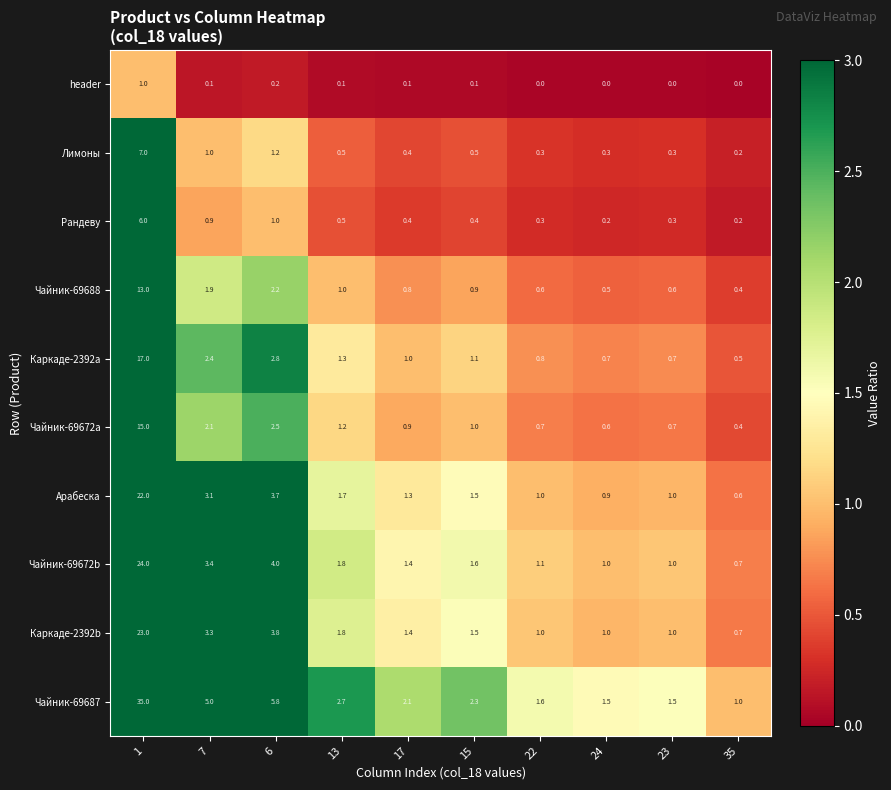

What value does the Арабеска series have at 7?

3.1